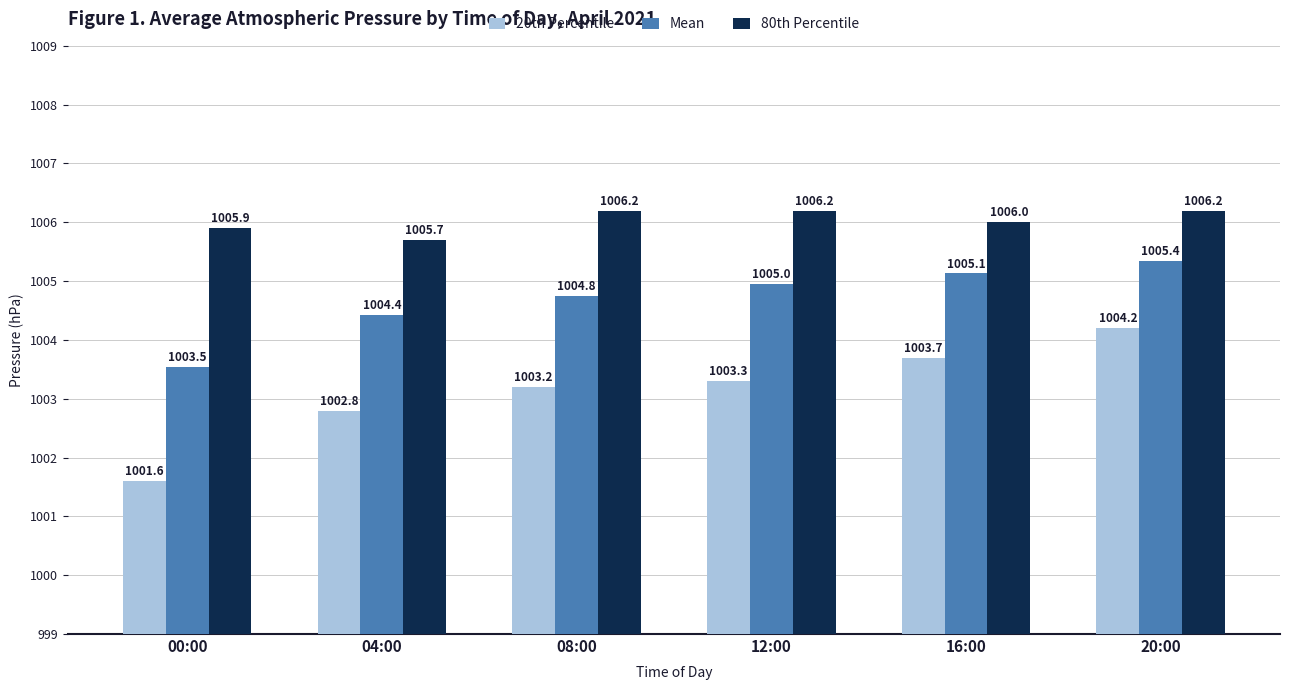

What is the label of the 1st bar from the left?

00:00